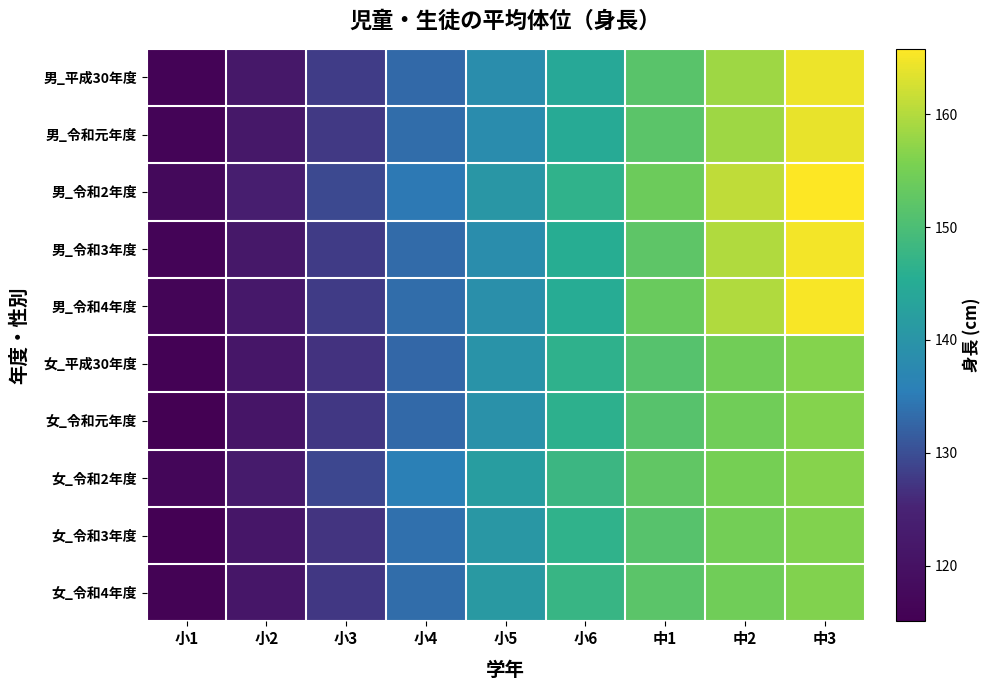

Reading left to right, what are all the values shown in this chart?

男_平成30年度: 小1=116.0	小2=121.9	小3=128.0	小4=132.9	小5=138.5	小6=144.3	中1=151.5	中2=158.3	中3=164.6
男_令和元年度: 小1=116.1	小2=121.9	小3=127.7	小4=133.3	小5=138.3	小6=144.6	中1=151.7	中2=158.4	中3=164.1
男_令和2年度: 小1=117.6	小2=123.8	小3=129.4	小4=134.7	小5=140.5	小6=146.6	中1=154.0	中2=161.0	中3=165.8
男_令和3年度: 小1=116.1	小2=121.9	小3=127.9	小4=133.2	小5=138.5	小6=145.5	中1=152.2	中2=159.8	中3=164.9
男_令和4年度: 小1=116.2	小2=122.2	小3=127.8	小4=133.3	小5=139.0	小6=145.0	中1=153.7	中2=159.8	中3=165.4
女_平成30年度: 小1=115.6	小2=121.4	小3=127.0	小4=132.8	小5=139.7	小6=146.4	中1=151.3	中2=154.6	中3=156.4
女_令和元年度: 小1=115.1	小2=121.1	小3=127.4	小4=133.0	小5=139.4	小6=146.3	中1=151.4	中2=154.5	中3=156.3
女_令和2年度: 小1=116.8	小2=122.8	小3=129.3	小4=135.7	小5=142.0	小6=148.1	中1=152.6	中2=155.0	中3=156.5
女_令和3年度: 小1=115.4	小2=121.3	小3=127.1	小4=133.8	小5=140.8	小6=146.8	中1=151.5	中2=154.7	中3=156.2
女_令和4年度: 小1=115.8	小2=121.5	小3=127.4	小4=133.5	小5=141.1	小6=147.7	中1=151.9	中2=154.4	中3=156.2